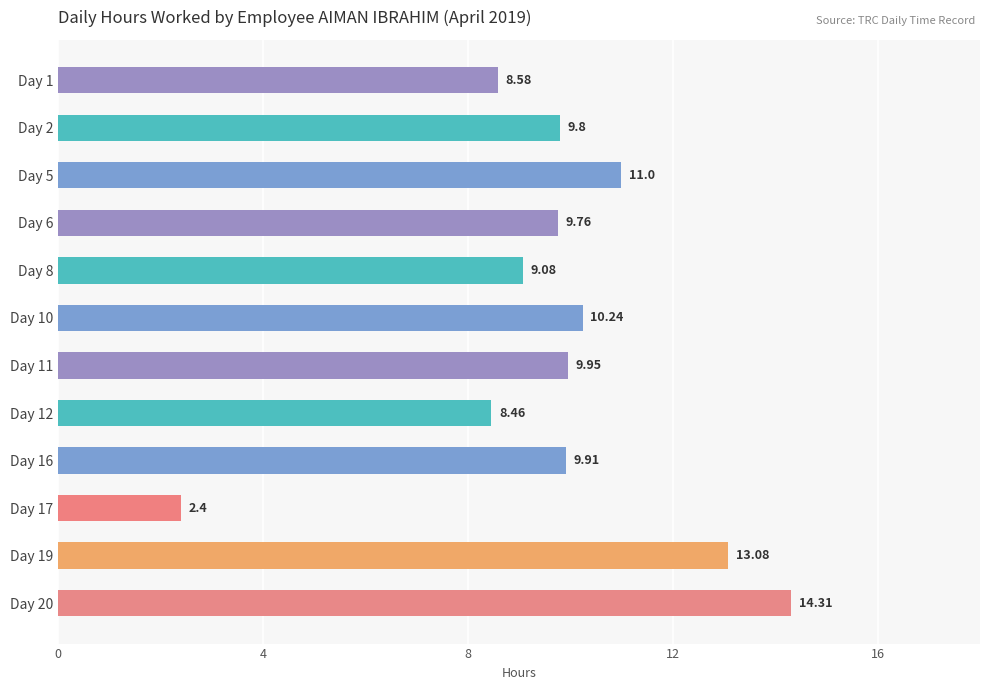

What is the change in value from Day 19 to Day 20?

+1.2